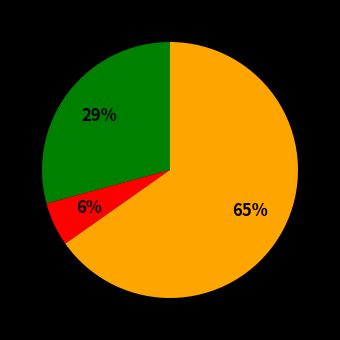

Is there a majority slice in this chart?

Yes